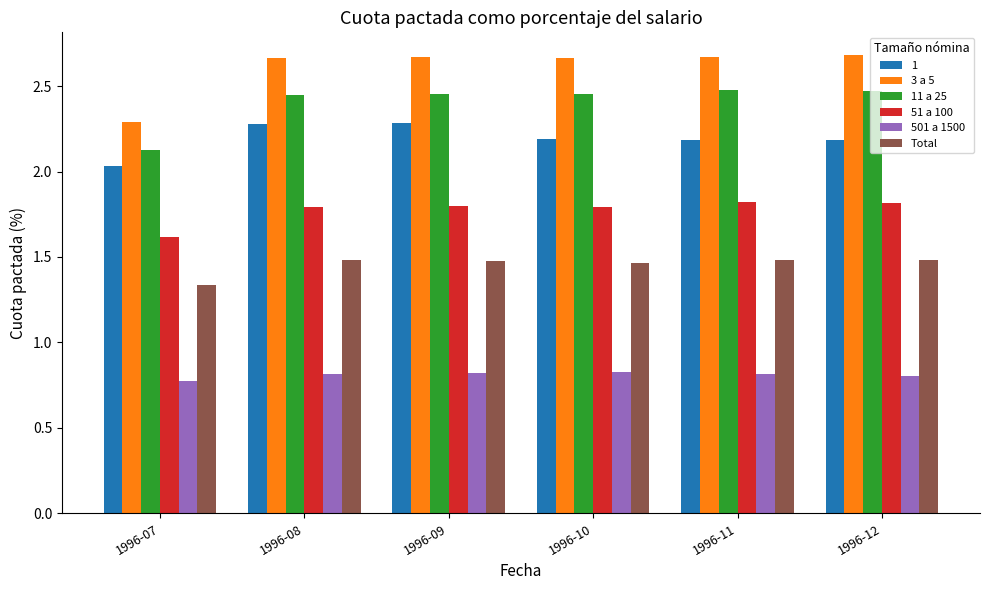

Which series has the widest spread of values?

3 a 5